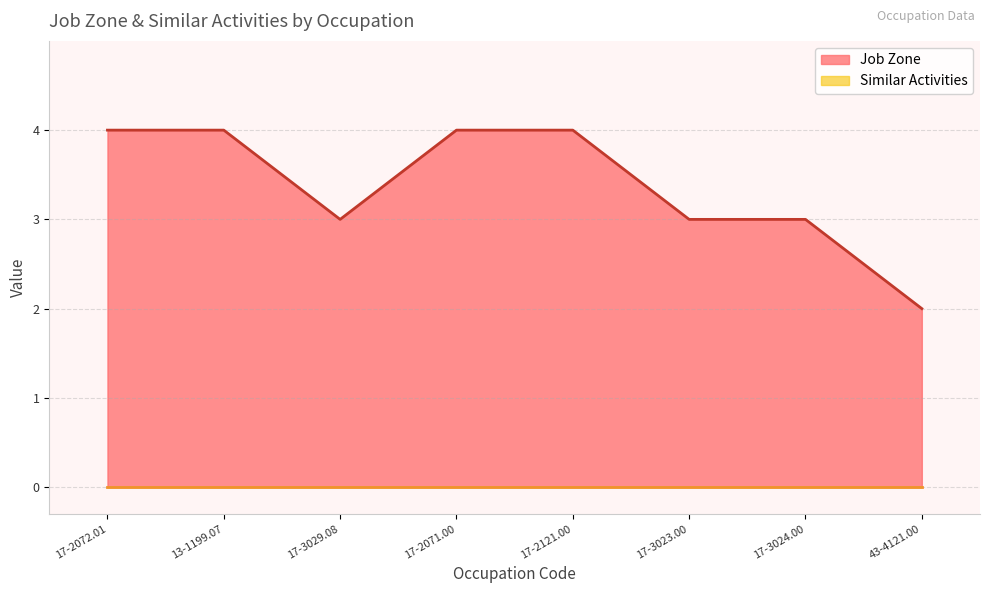

Is it true that the value at 17-2072.01 is 4?

True